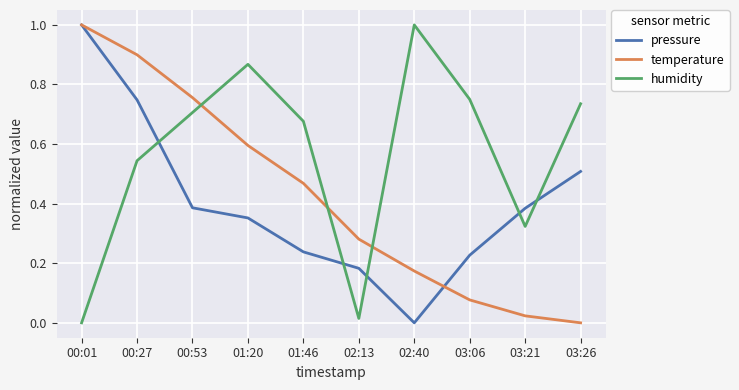

Where do pressure and humidity first cross each other?

00:27 and 00:53